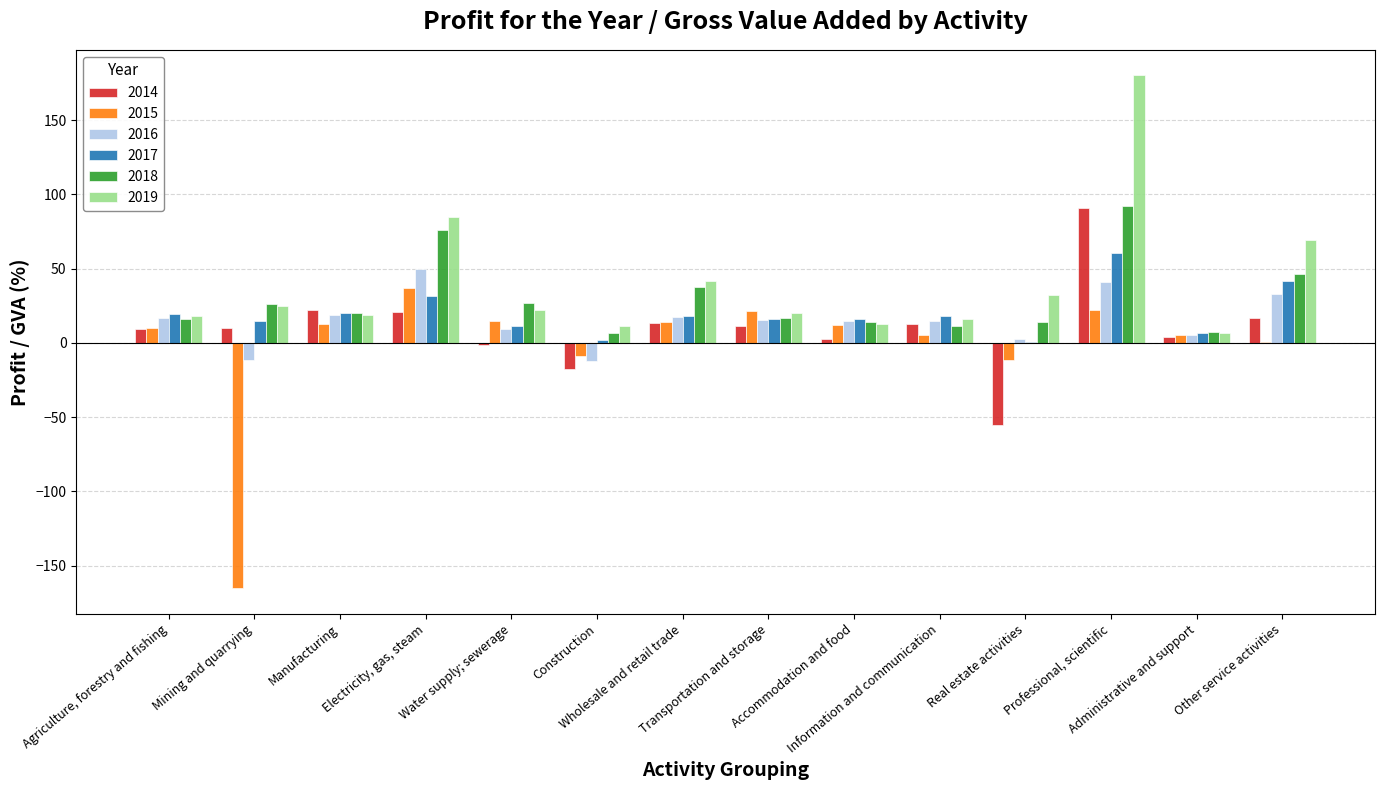

Are the bars grouped side by side (vs. stacked)?

Yes